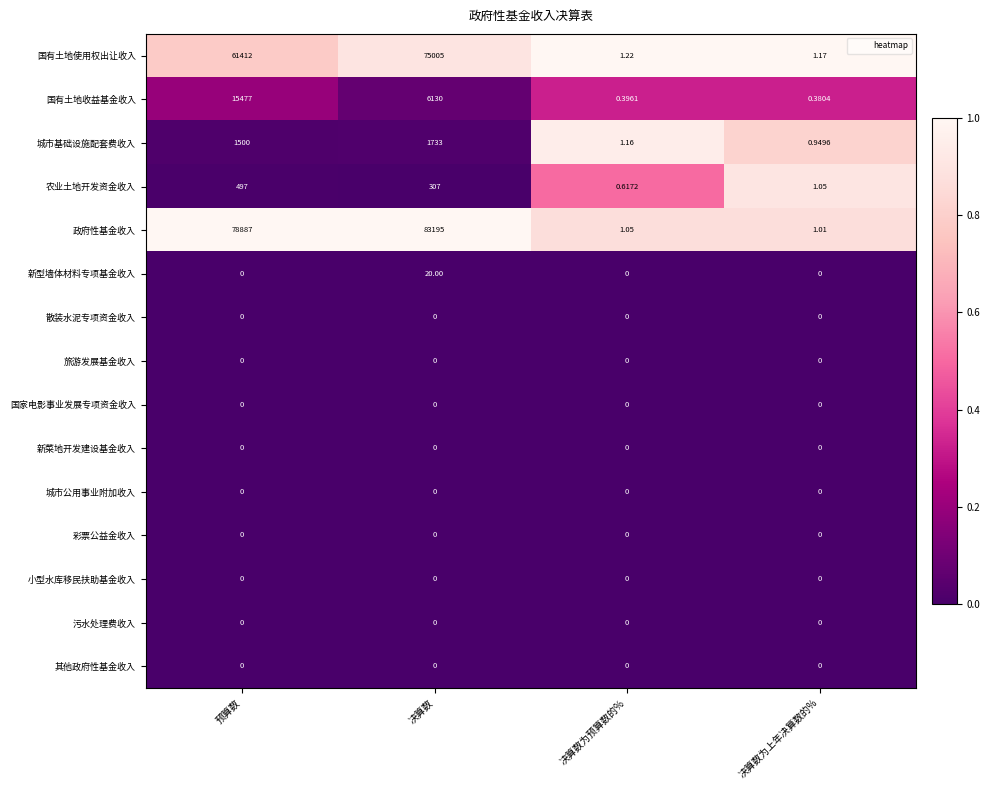

List the labels in order of 国有土地收益基金收入 value, largest first.

预算数, 决算数, 决算数为预算数的%, 决算数为上年决算数的%